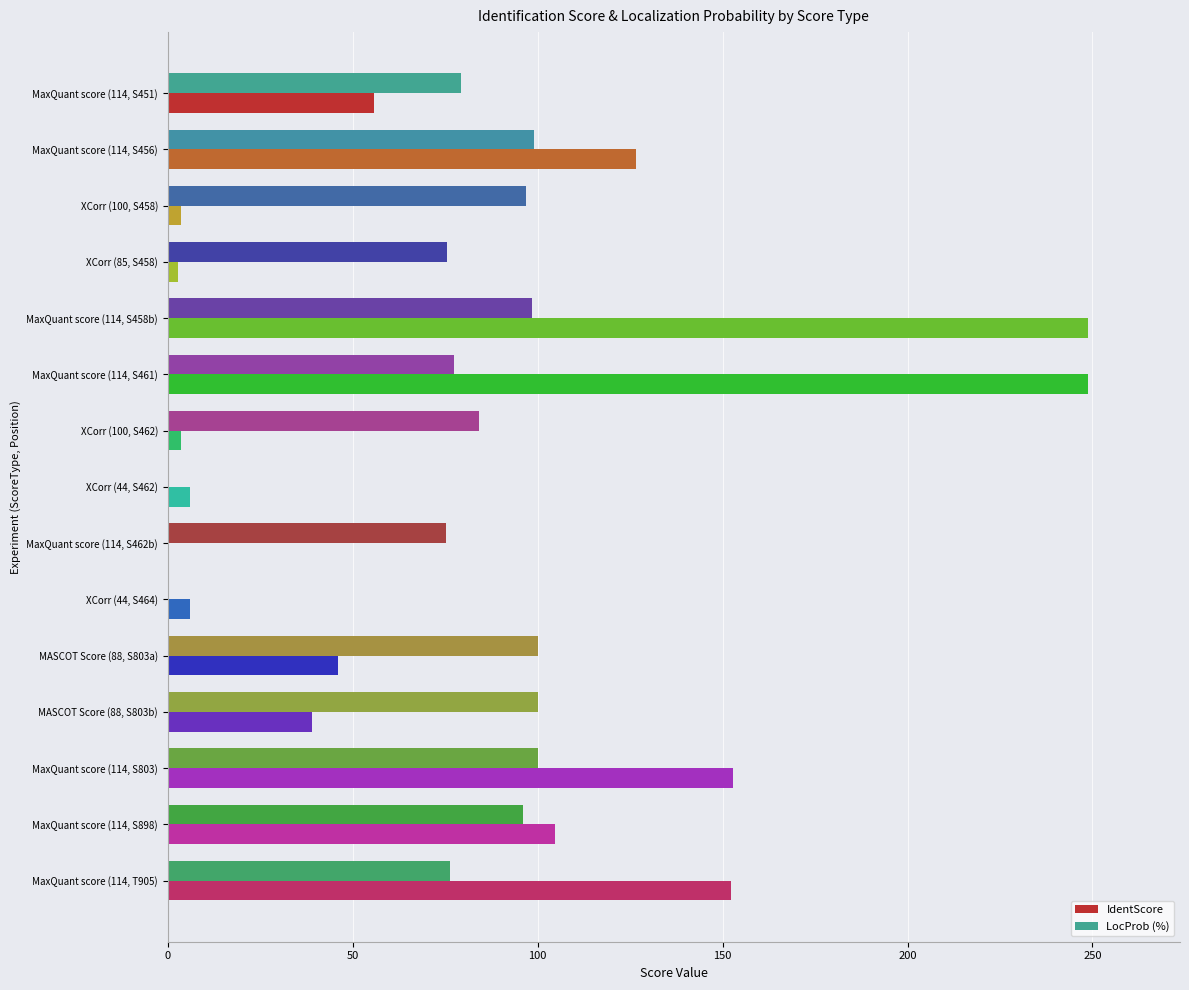

Is it true that IdentScore equals 46.0 at MASCOT Score (88, S803a)?

True